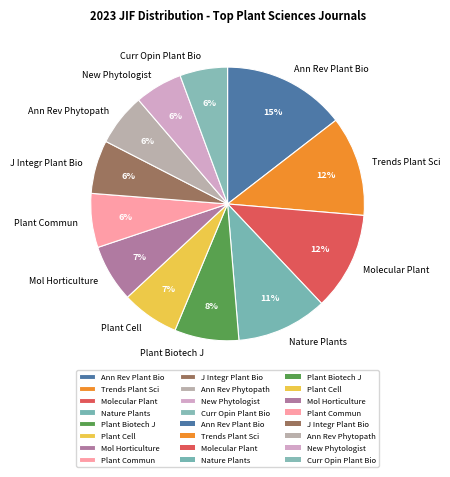

Combined, do J Integr Plant Bio and Ann Rev Phytopath account for over 50%?

No